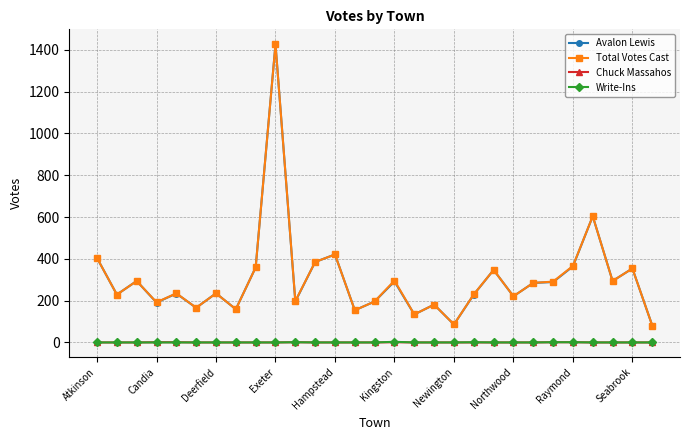

How many categories are shown in the chart?

29